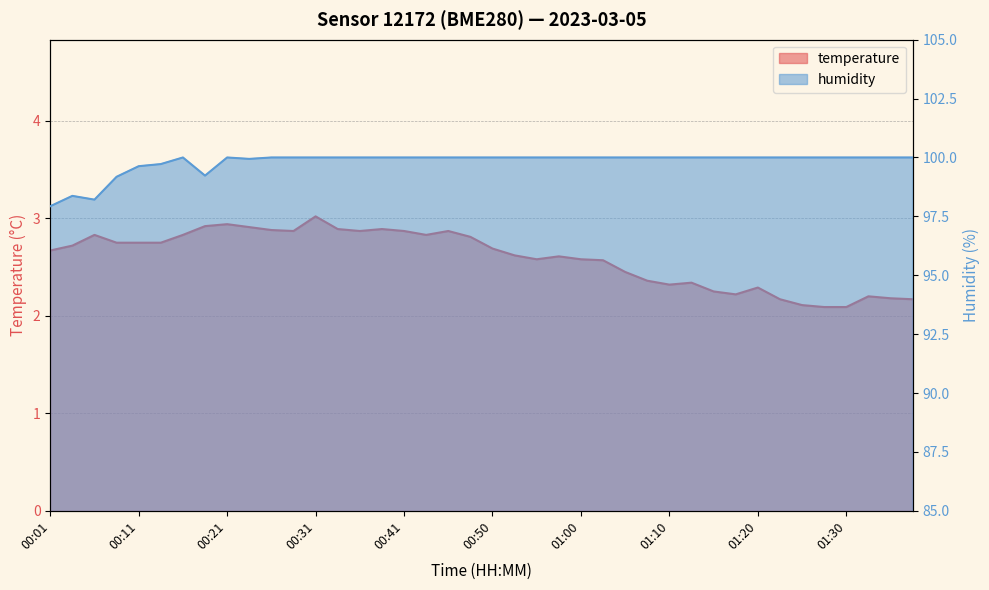

What is the value of the temperature point at the 8th from the left?

2.9